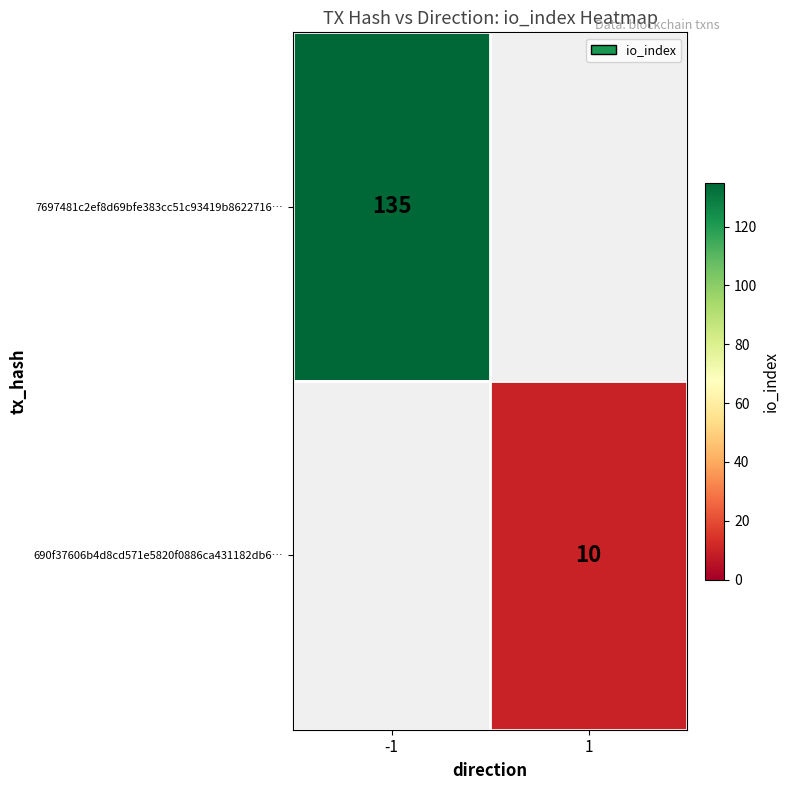

The value of 690f37606b4d8cd571e5820f0886ca431182db6… at 1 is 6. True or false?

False